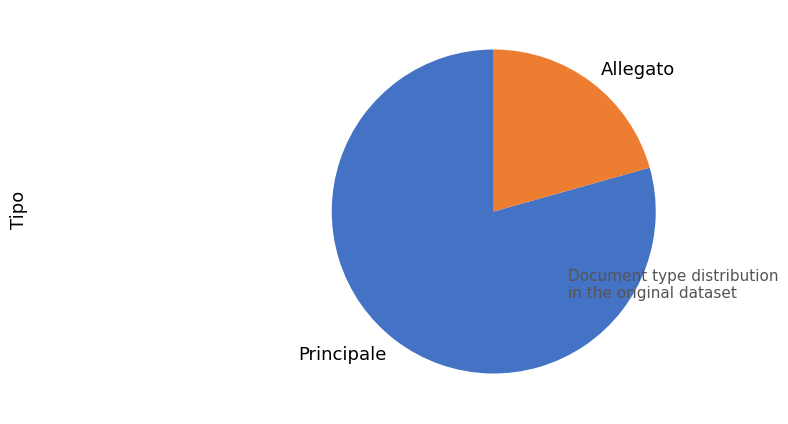

How many slices are in this pie chart?

2